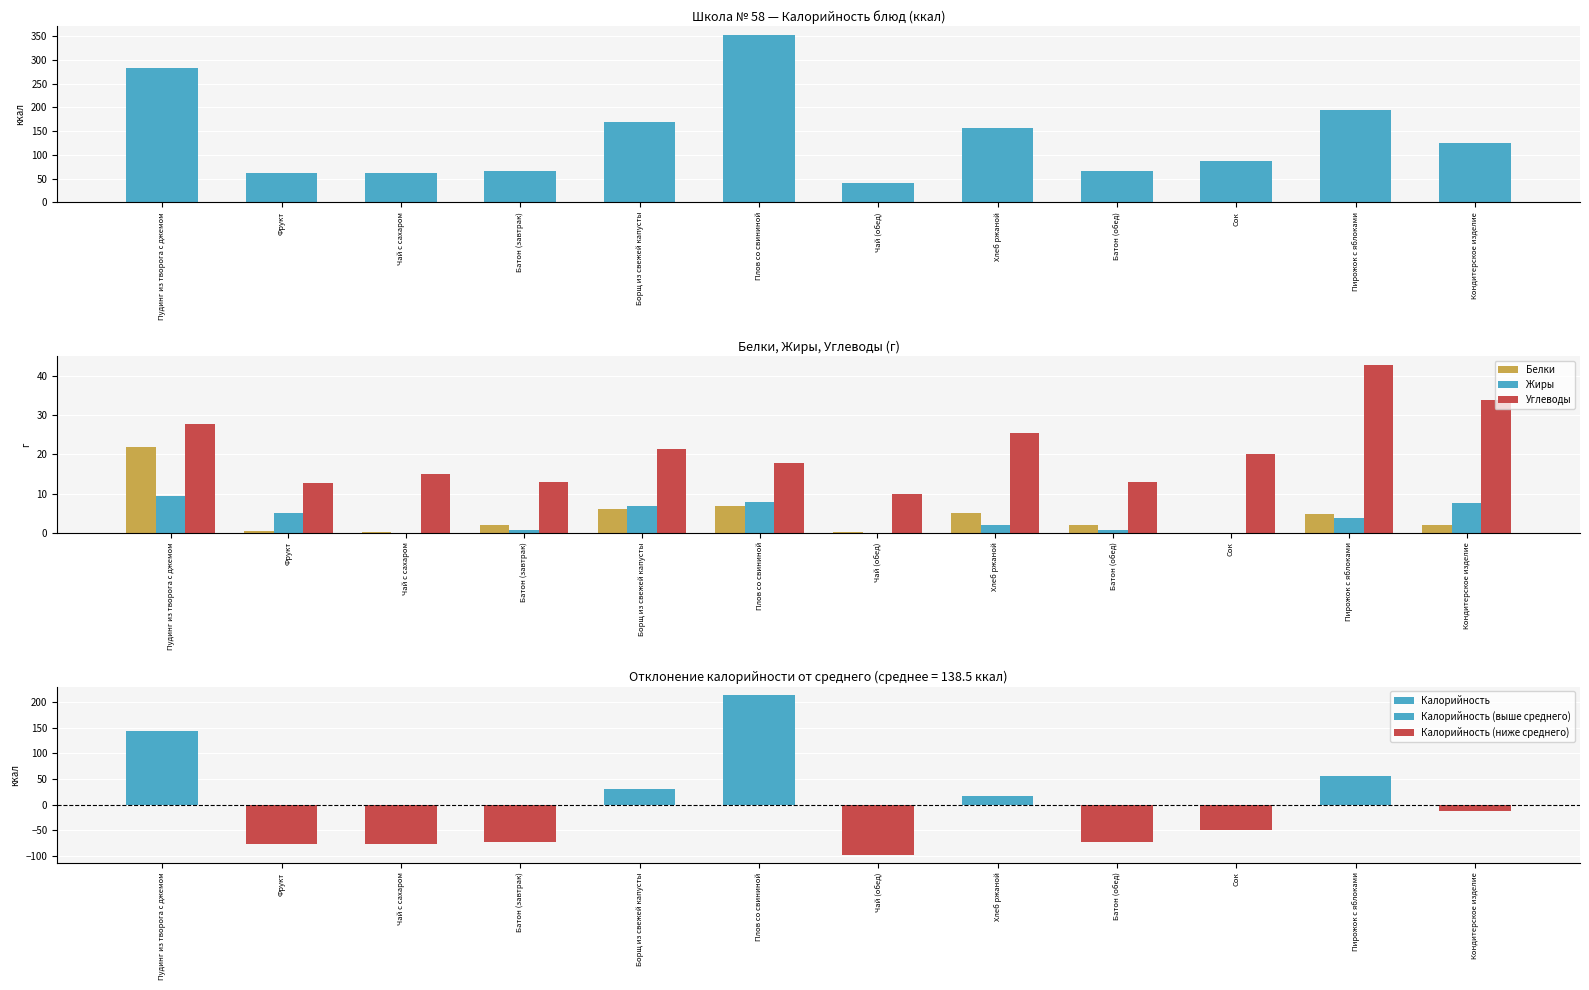

Reading left to right, list all the values displayed in this chart.

Калорийность: 282.4	61.0	61.0	65.5	169.0	352.8	41.0	155.4	65.5	88.0	195.0	125.0
Белки: 21.8	0.5	0.2	1.9	6.0	6.7	0.2	5.1	1.9	0.0	4.8	2.0
Жиры: 9.4	5.0	0.0	0.7	6.8	7.8	0.0	2.0	0.7	0.0	3.8	7.5
Углеводы: 27.9	12.7	15.0	12.8	21.3	17.9	10.0	25.5	12.8	20.0	43.0	34.0